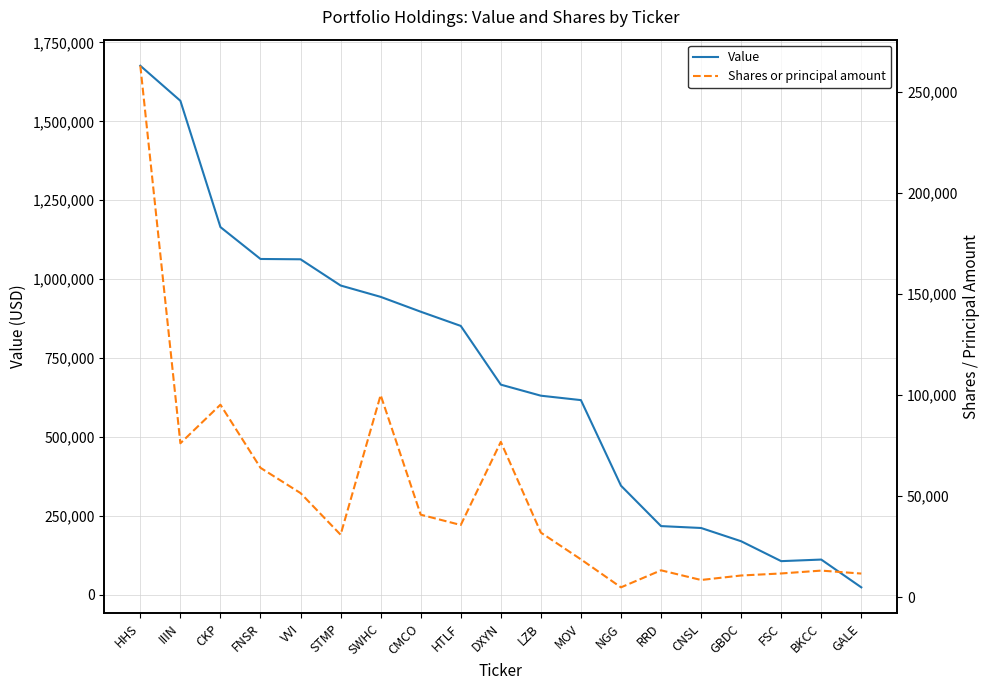

What is the sum of the Value values at GALE and DXYN?

690000